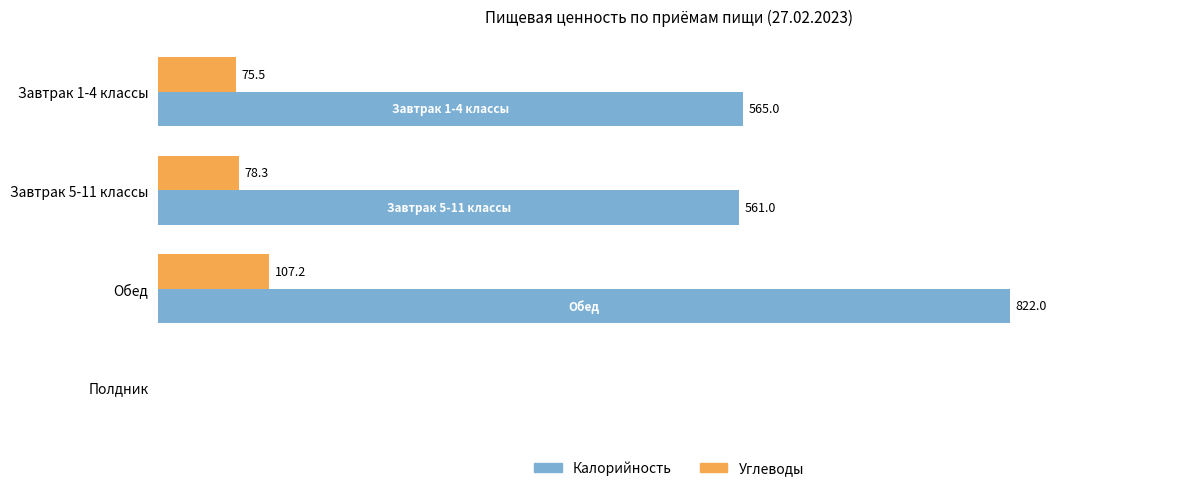

Between Завтрак 1-4 классы and Полдник, which series saw the biggest shift?

Калорийность